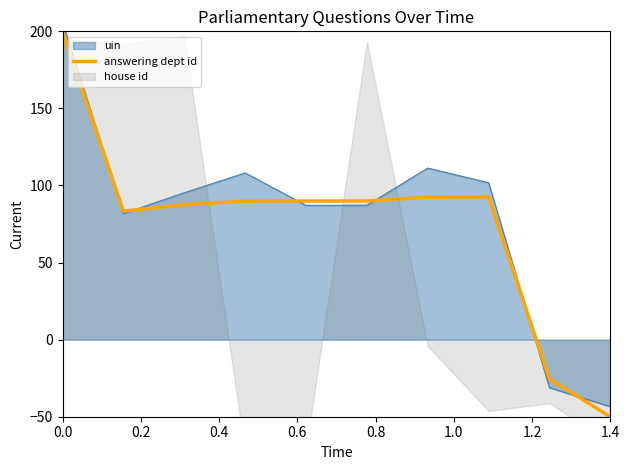

The value of answering dept id at 0.0 is 200.0. True or false?

True